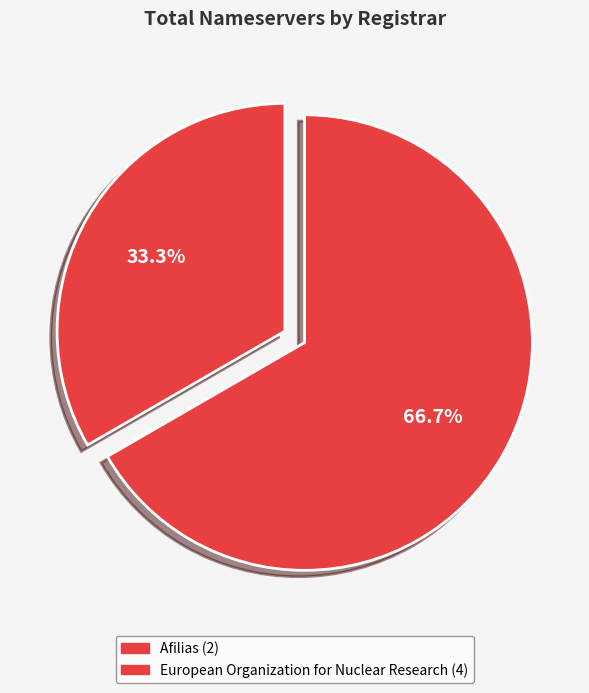

Count the number of slices in the pie.

2